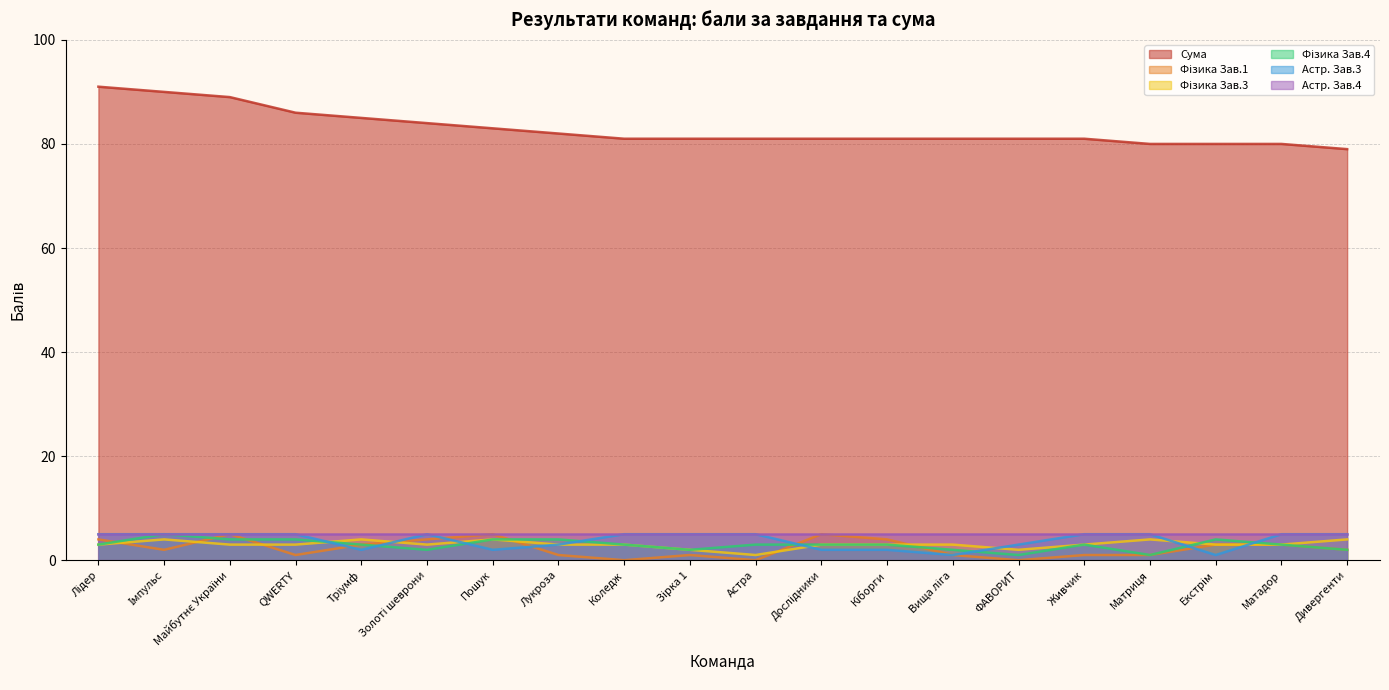

How many data points in Сума are less than 81?

4